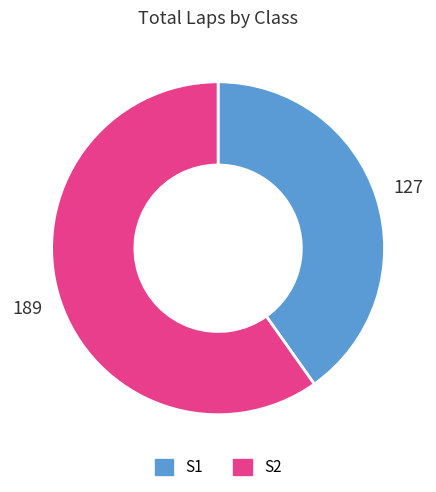

Does S2 account for over 50% of the chart?

Yes